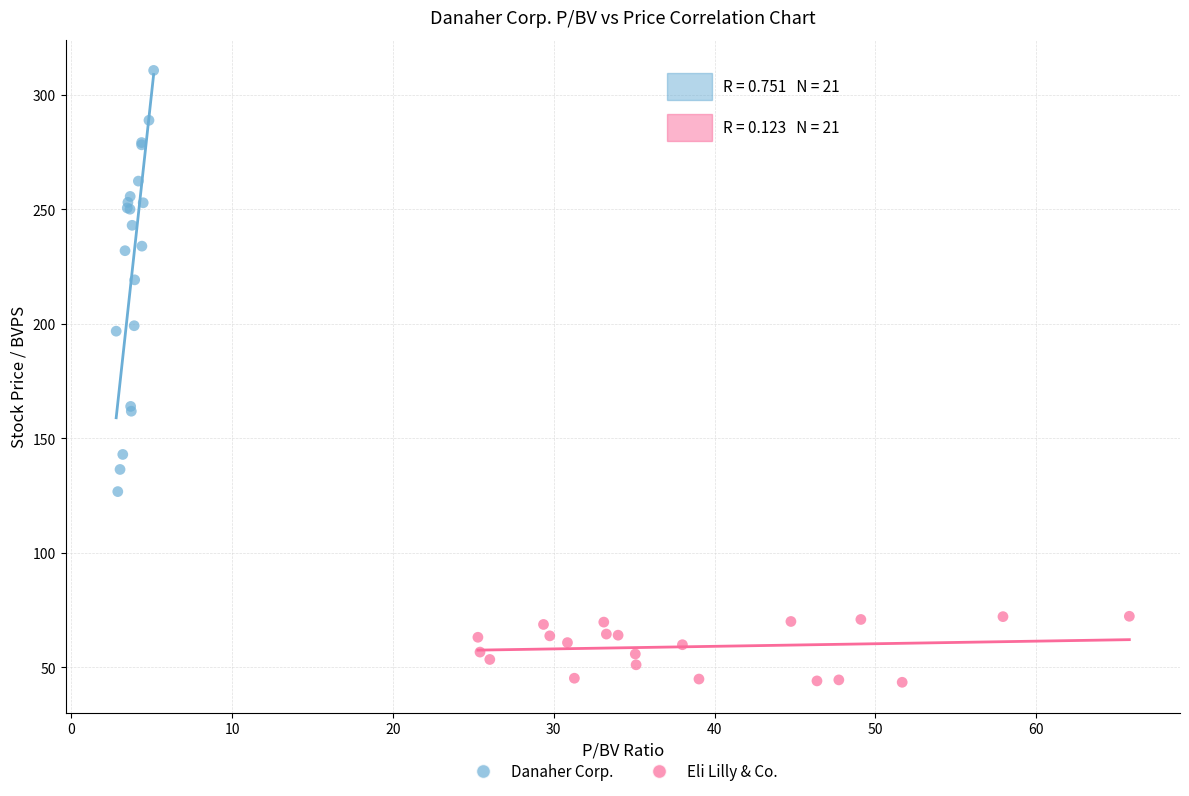

Which series reaches the minimum Y coordinate?

Eli Lilly & Co.